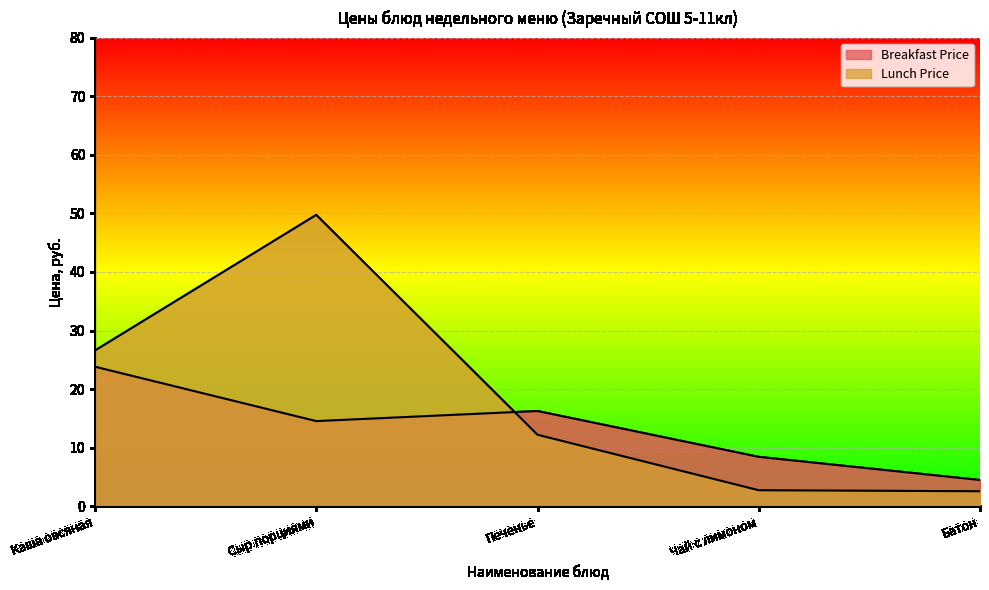

The value of Lunch Price at Сыр порциями is 49.7. True or false?

True